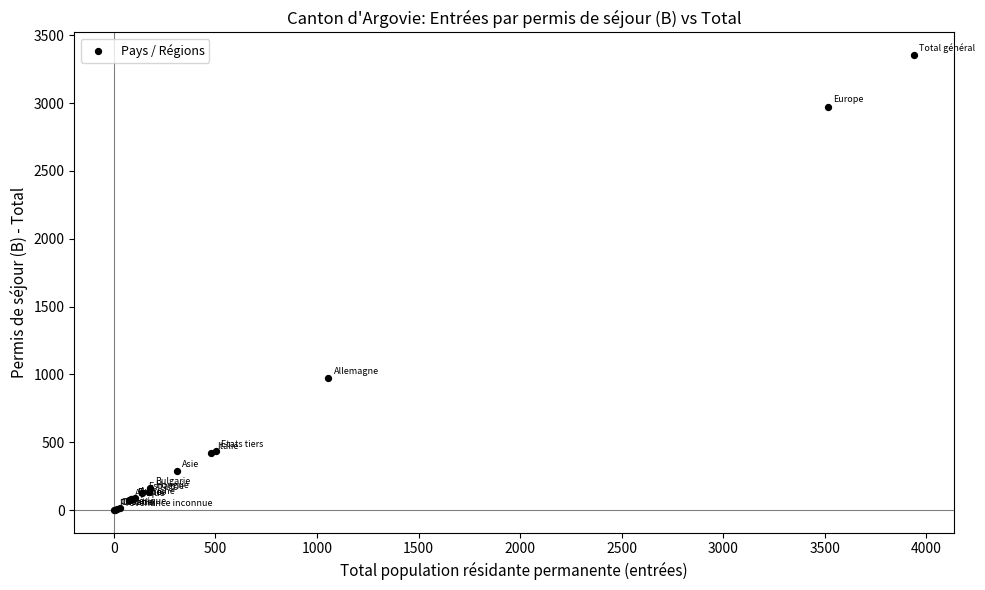

What Y value in the scatter plot is closest to 1677?

976